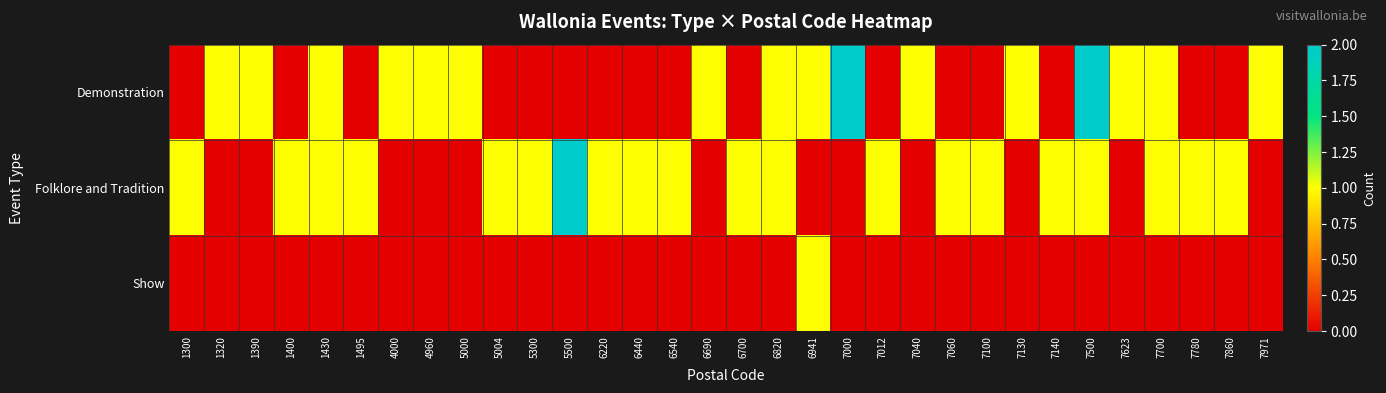

Reading left to right, extract all data points from this chart.

Demonstration: 1300=0	1320=1	1390=1	1400=0	1430=1	1495=0	4000=1	4960=1	5000=1	5004=0	5300=0	5500=0	6220=0	6440=0	6540=0	6690=1	6700=0	6820=1	6941=1	7000=2	7012=0	7040=1	7060=0	7100=0	7130=1	7140=0	7500=2	7623=1	7700=1	7780=0	7860=0	7971=1
Folklore and Tradition: 1300=1	1320=0	1390=0	1400=1	1430=1	1495=1	4000=0	4960=0	5000=0	5004=1	5300=1	5500=2	6220=1	6440=1	6540=1	6690=0	6700=1	6820=1	6941=0	7000=0	7012=1	7040=0	7060=1	7100=1	7130=0	7140=1	7500=1	7623=0	7700=1	7780=1	7860=1	7971=0
Show: 1300=0	1320=0	1390=0	1400=0	1430=0	1495=0	4000=0	4960=0	5000=0	5004=0	5300=0	5500=0	6220=0	6440=0	6540=0	6690=0	6700=0	6820=0	6941=1	7000=0	7012=0	7040=0	7060=0	7100=0	7130=0	7140=0	7500=0	7623=0	7700=0	7780=0	7860=0	7971=0